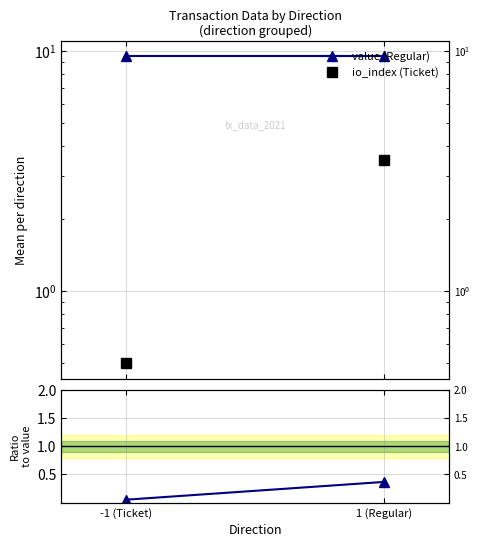

At how many categories does at least one series exceed 8?

2